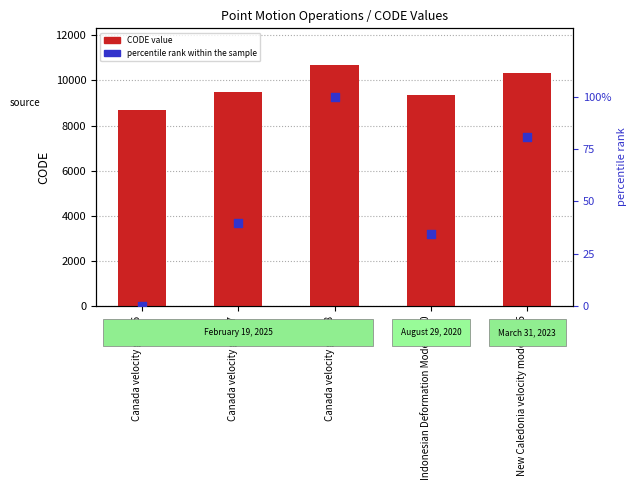

Which series has the widest spread of Y values?

CODE